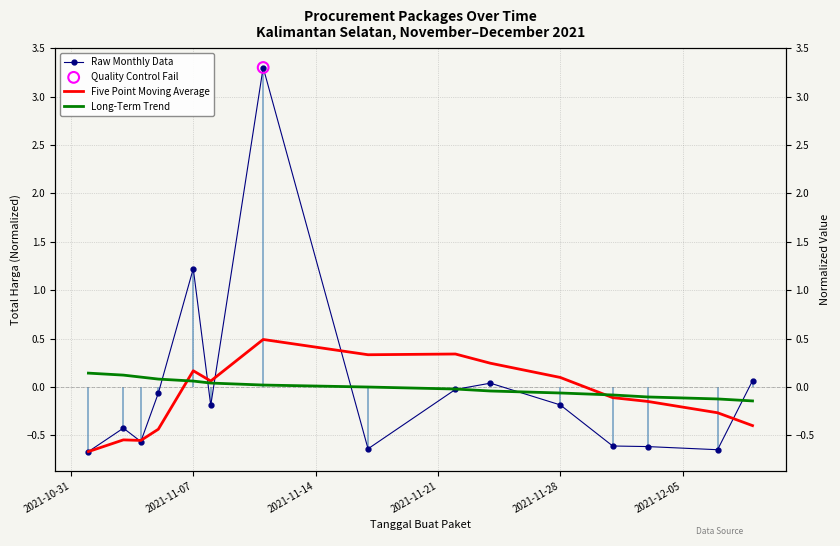

Which series contains the lowest Y value?

Raw Monthly Data